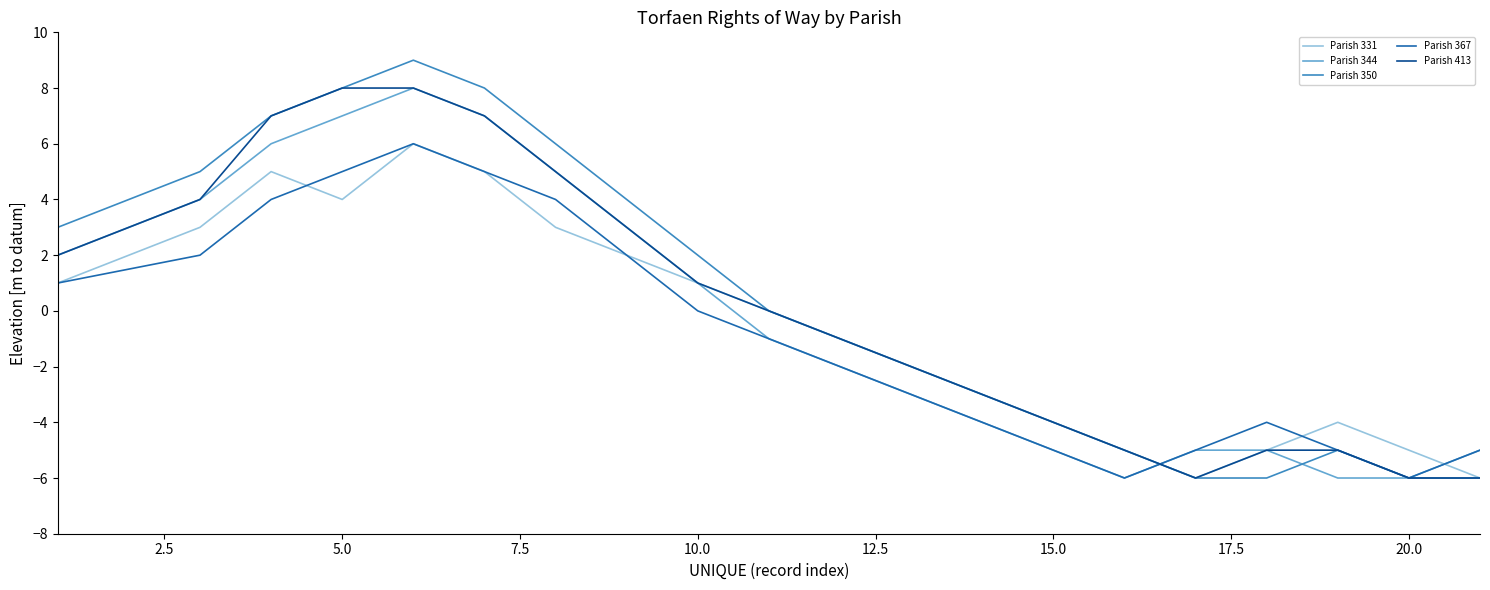

In Parish 331, how many points are higher than both neighbors (excluding endpoints)?

3